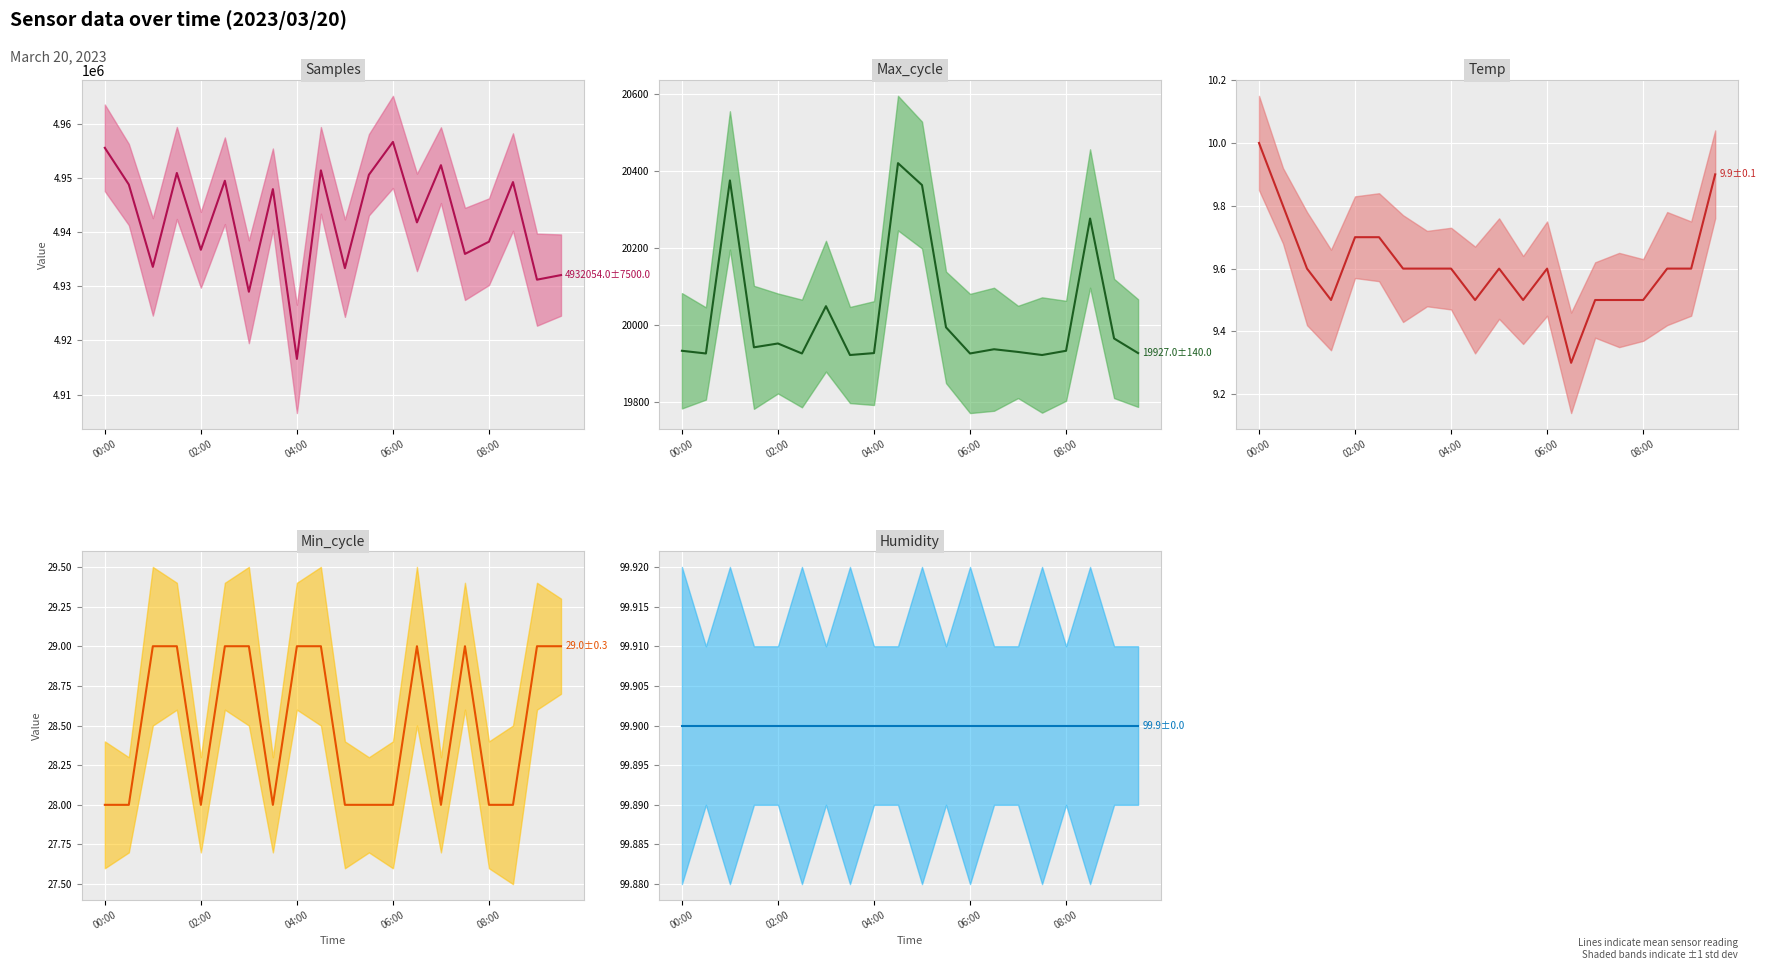

At which category is the sum across all series the highest?

06:00